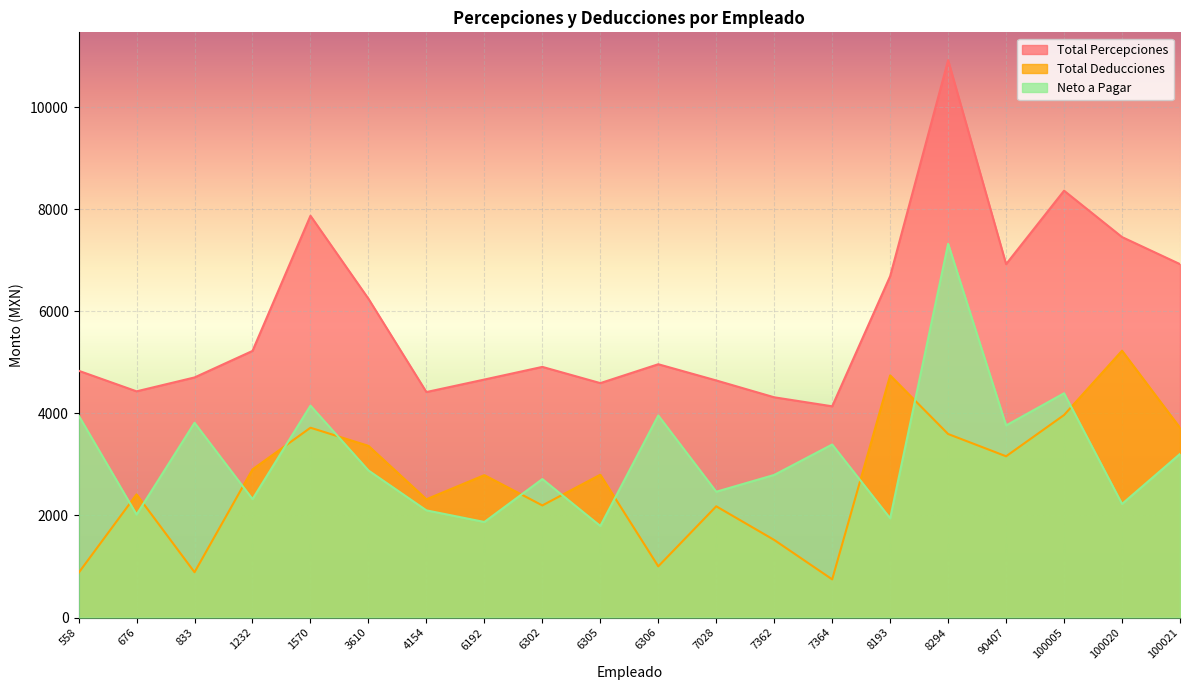

Between 833 and 3610, which series saw the biggest shift?

Total Deducciones